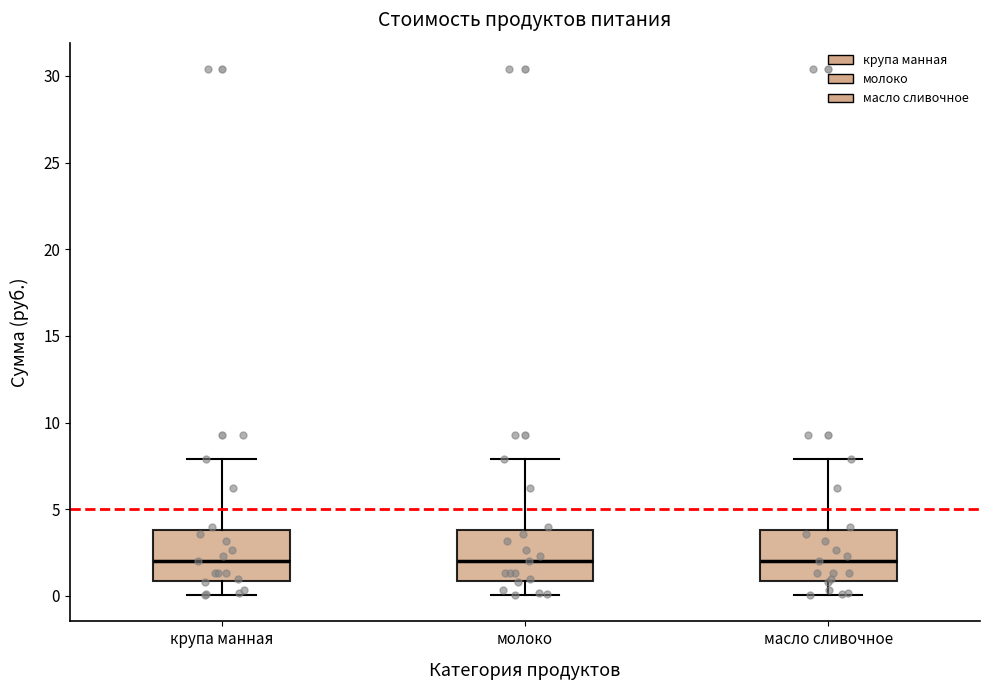

Reading left to right, transcribe this box plot: for each box, give where its median line is, the range the box spans, and where its two whiskers end, as read against the y-axis. The values are not printed on the chart, so give them approximately, as read against the axis.

крупа манная: median 2, box 1 to 4, whiskers 0 to 8
молоко: median 2, box 1 to 4, whiskers 0 to 8
масло сливочное: median 2, box 1 to 4, whiskers 0 to 8